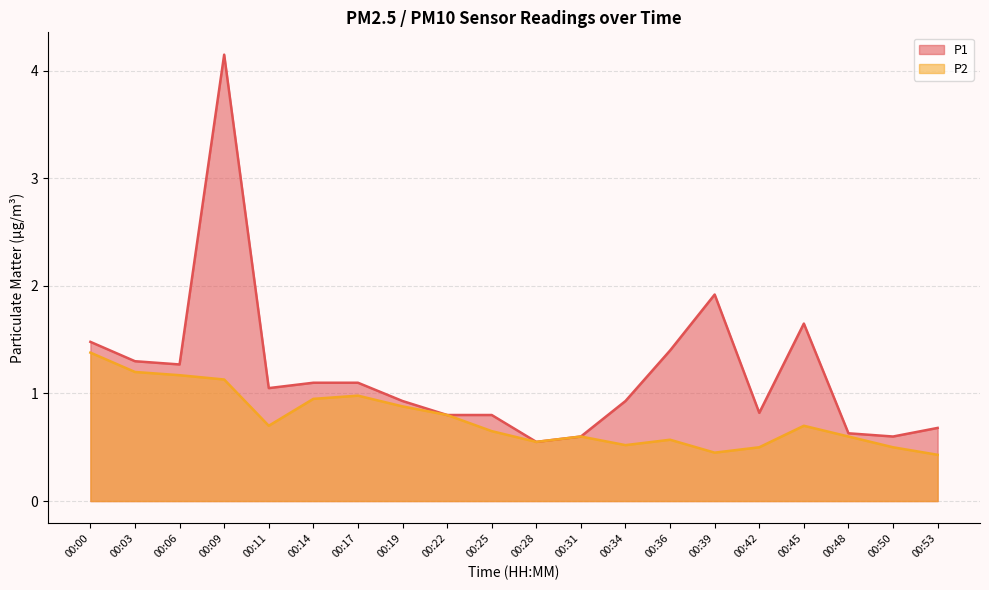

Where is the first local minimum for P2?

00:11